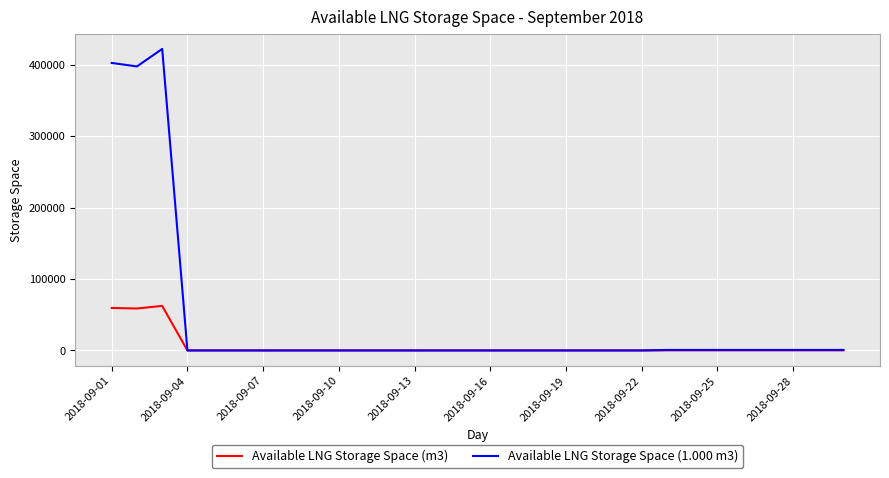

Which series has the largest total across all categories?

Available LNG Storage Space (1.000 m3)